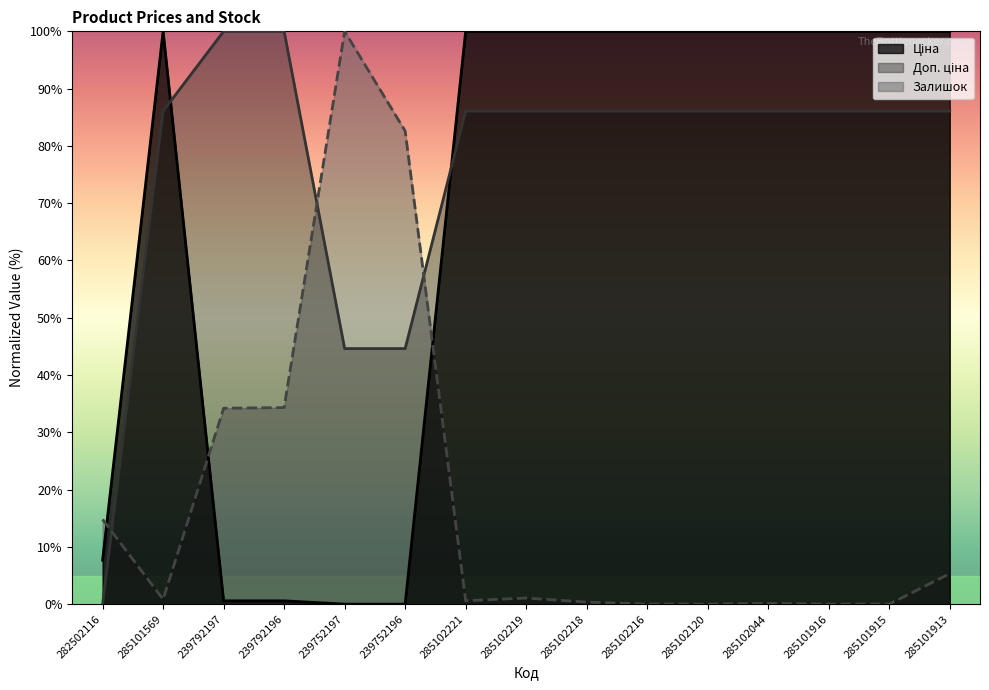

Reading left to right, list all the values displayed in this chart.

Ціна: 7.7	100.0	0.6	0.6	0.0	0.0	100.0	100.0	100.0	100.0	100.0	100.0	100.0	100.0	100.0
Доп. ціна: 0.0	86.1	100.0	100.0	44.6	44.6	86.1	86.1	86.1	86.1	86.1	86.1	86.1	86.1	86.1
Залишок: 14.8	0.8	34.2	34.3	100.0	82.6	0.6	1.1	0.4	0.0	0.0	0.1	0.0	0.0	5.3